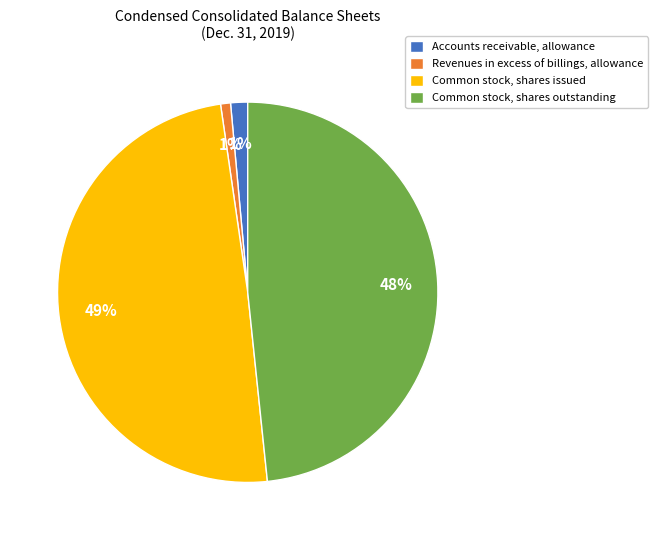

To the nearest percent, what is the combined percentage of Revenues in excess of billings, allowance and Common stock, shares outstanding?

49%